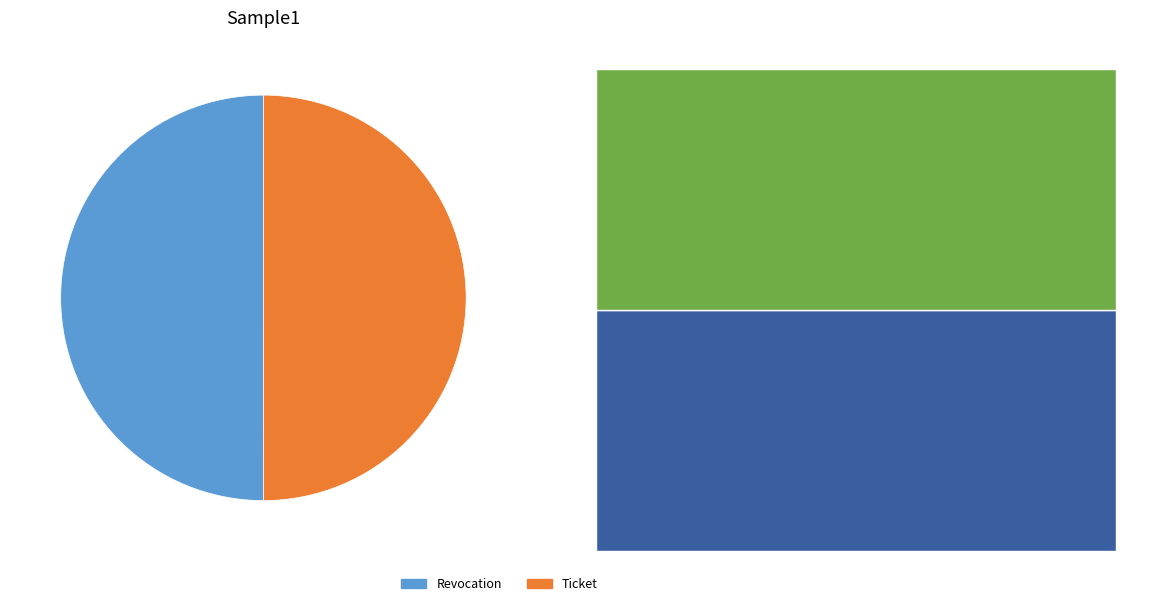

The Revocation slice represents 50% of the pie. True or false?

True